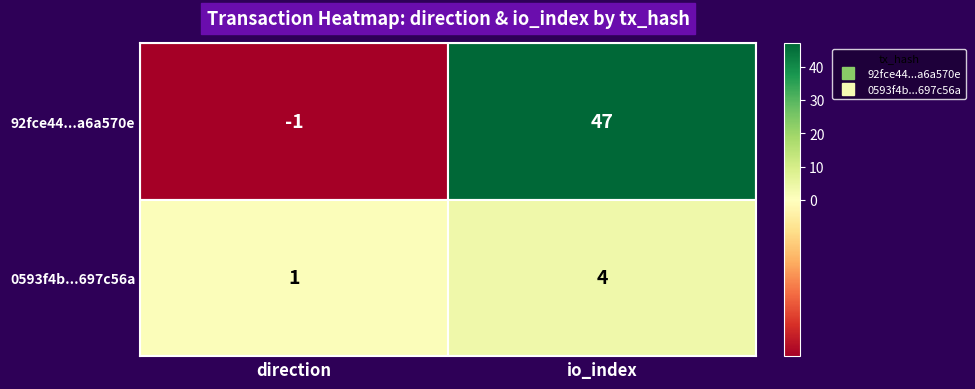

What is the difference between the maximum and minimum values in the 0593f4b...697c56a series?

3